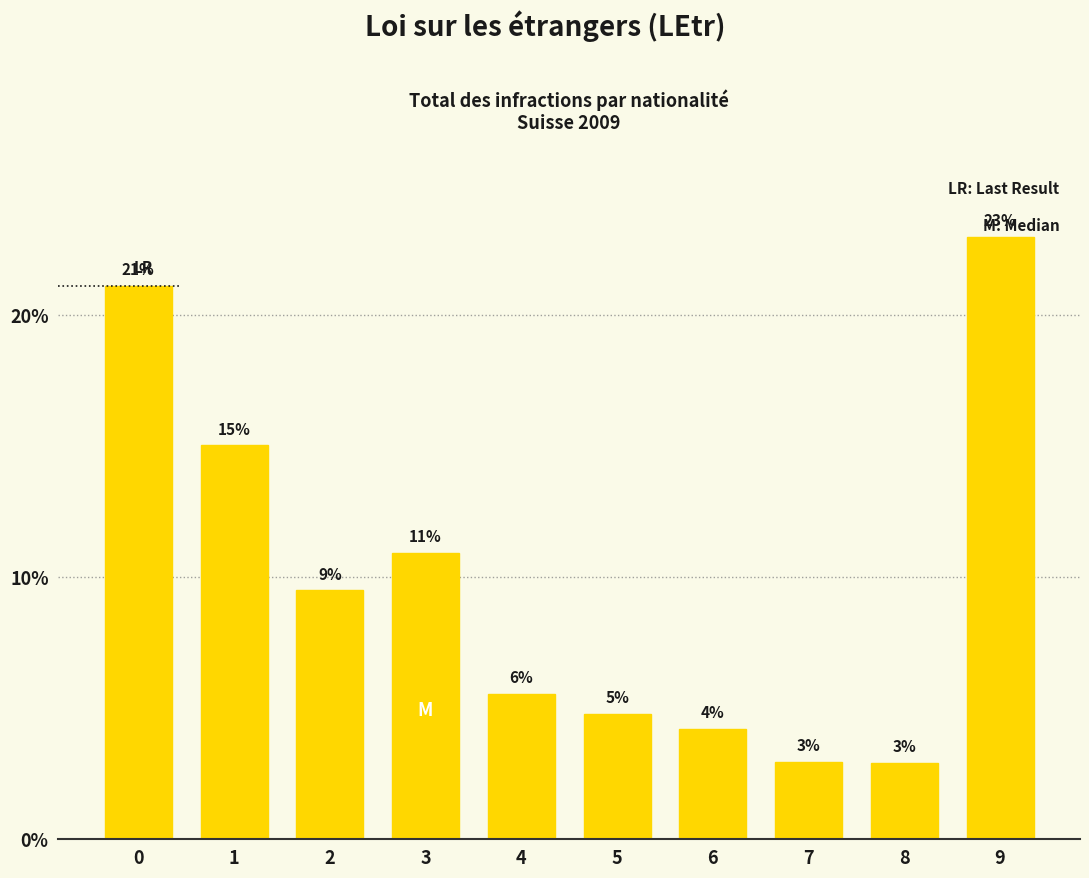

Does the chart contain any negative values?

No